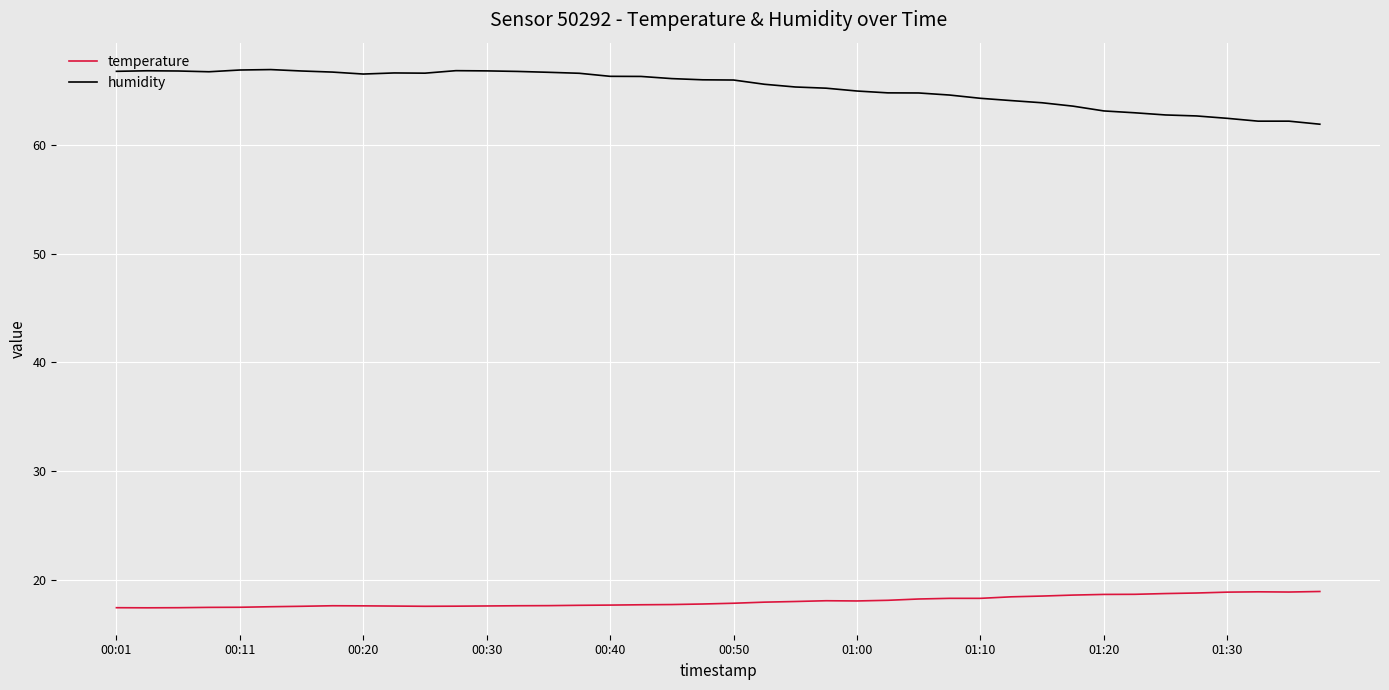

True or false: humidity and temperature cross at least once.

False